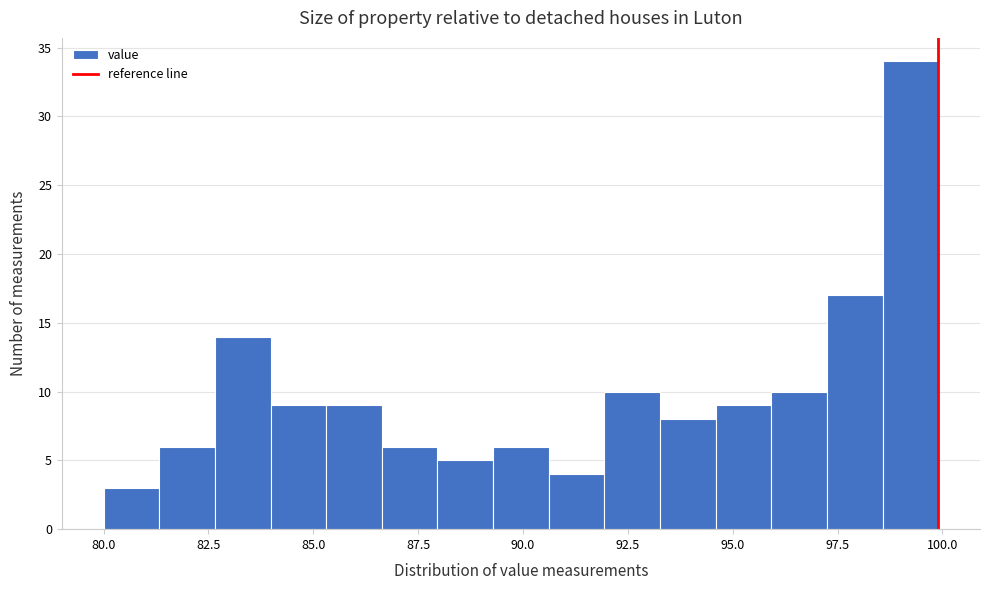

Around what value on the x-axis is the tallest bar? Give the approximate position of its centre, as read against the axis.

99.0